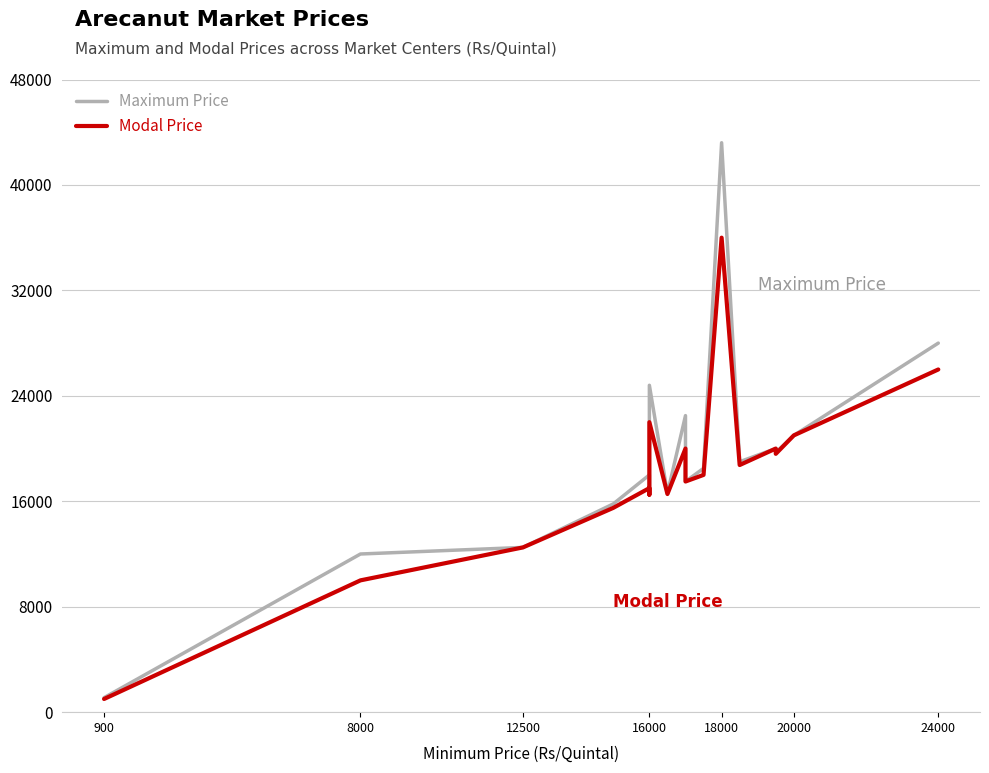

How many interior local valleys does the Modal Price series have?

5